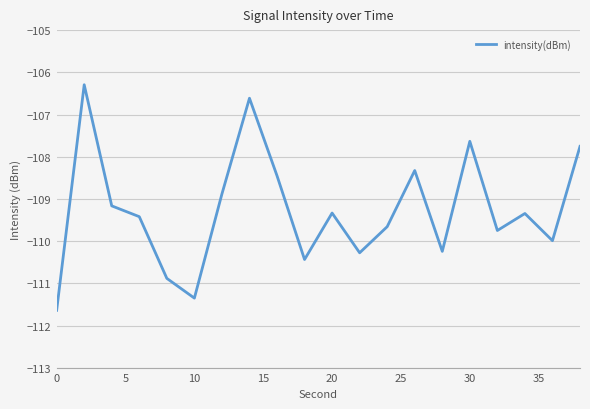

What is the difference between the maximum and minimum values?

5.3